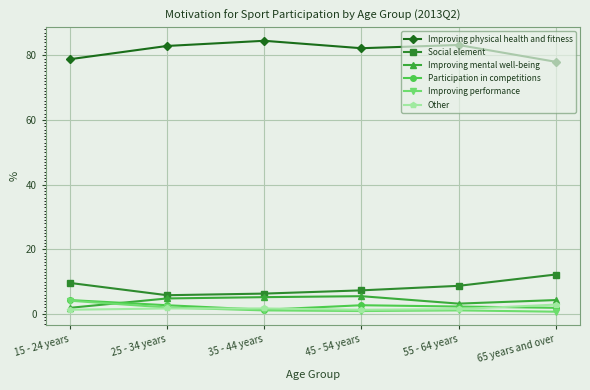

True or false: Improving physical health and fitness and Other cross at least once.

False